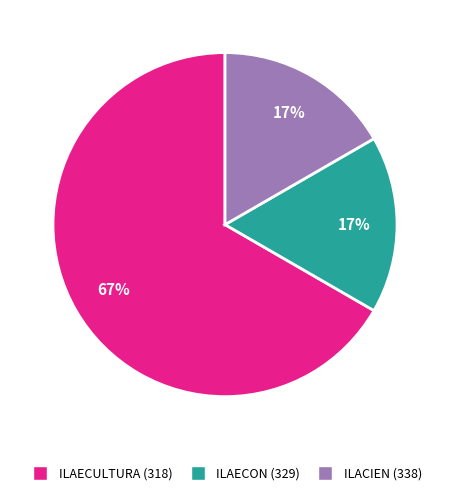

How many slices are in this pie chart?

3